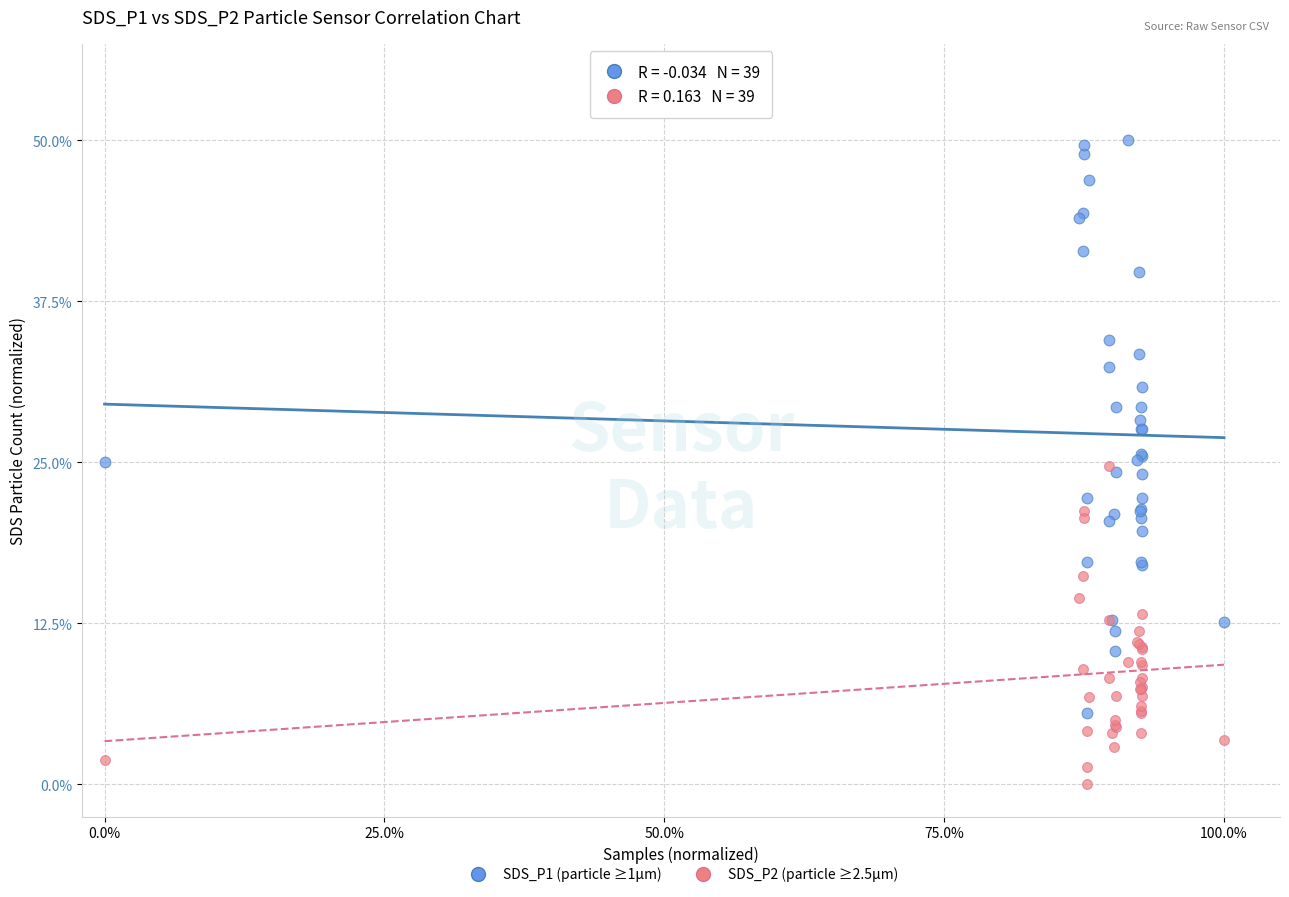

What are all the series names shown in the legend?

SDS_P1 (particle ≥1µm), SDS_P2 (particle ≥2.5µm)